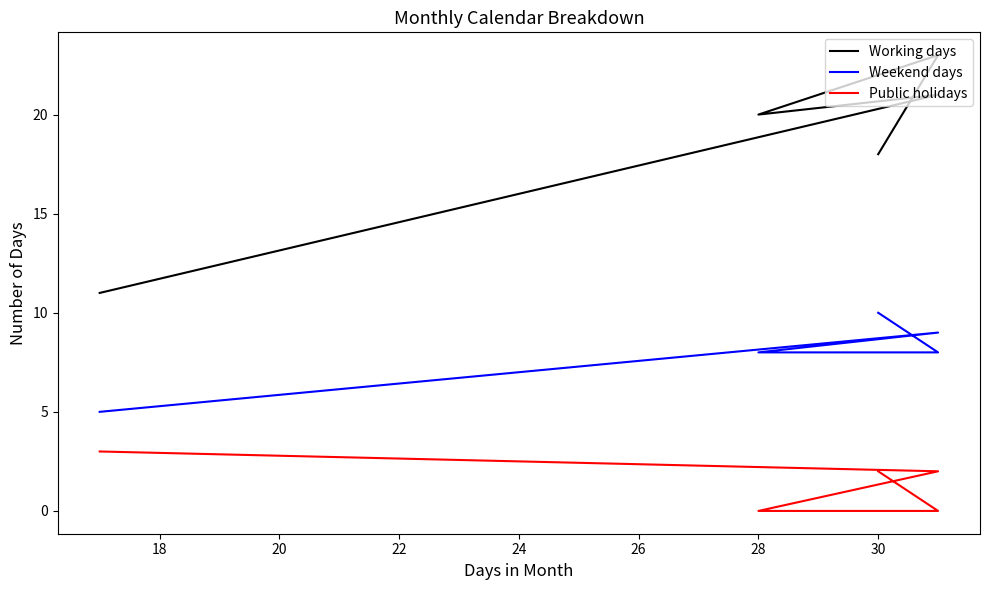

Which series has the widest spread of values?

Working days